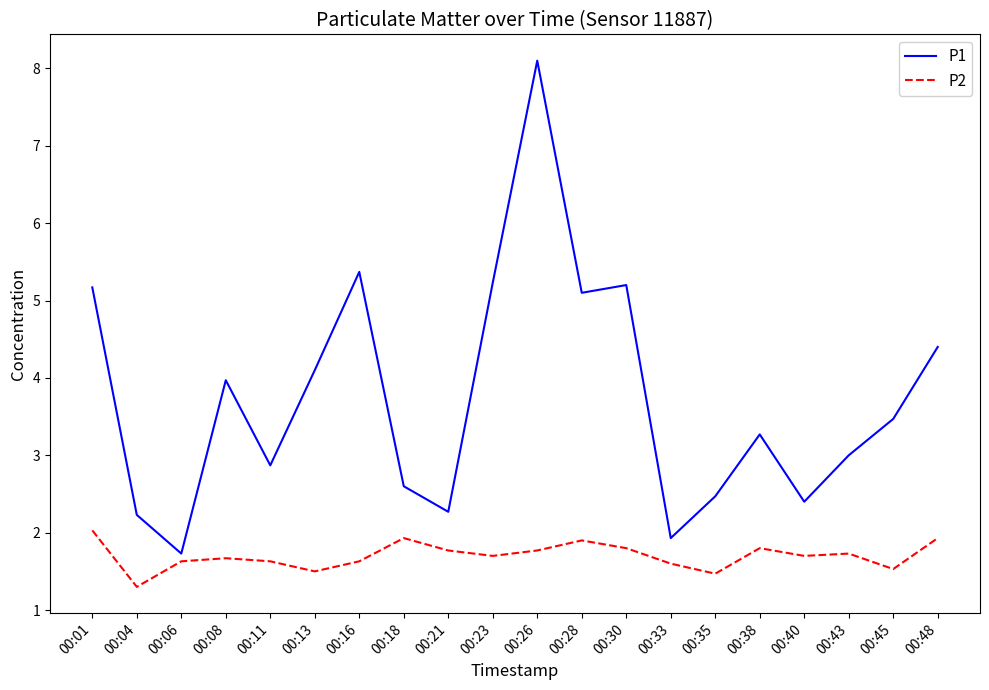

In P2, how many points are higher than both neighbors (excluding endpoints)?

5